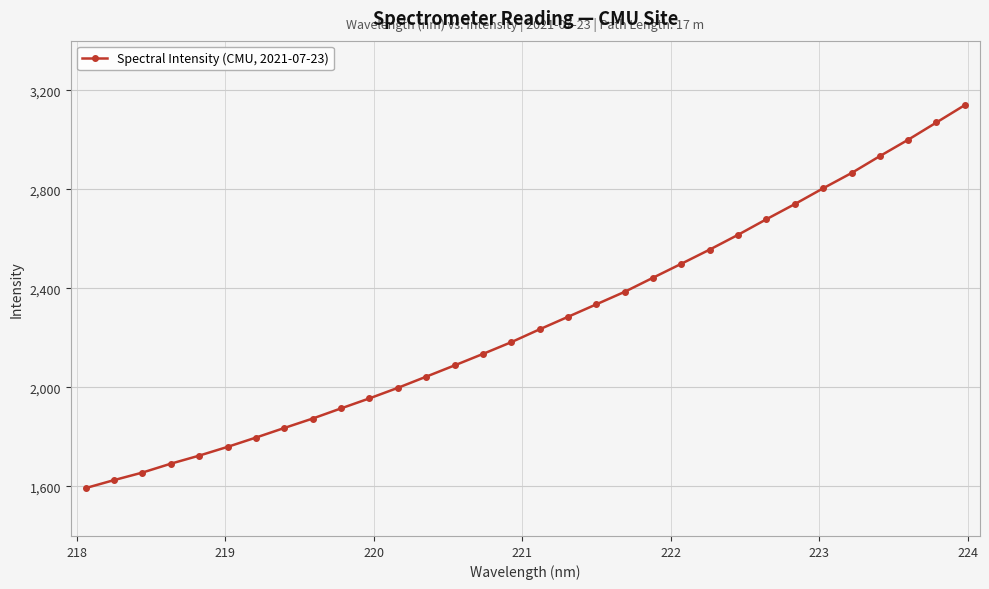

What is the average value?

2264.6